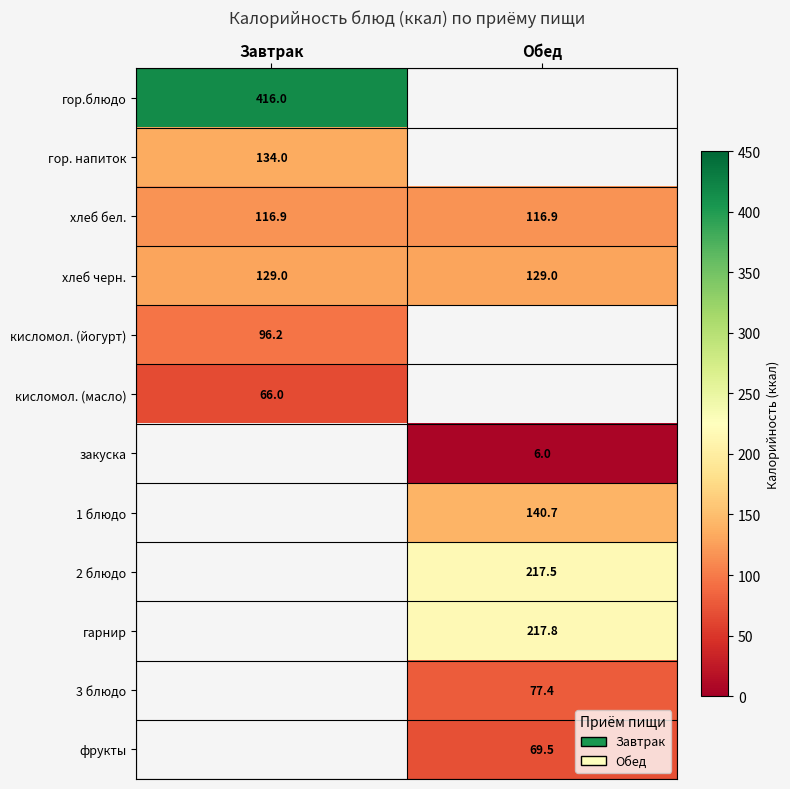

What value does the хлеб черн. series have at Обед?

129.0